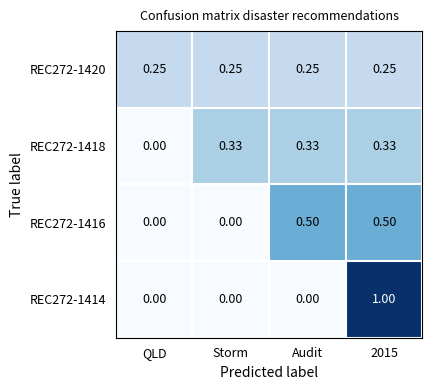

Where is REC272-1418 nearest to the value 0?

QLD